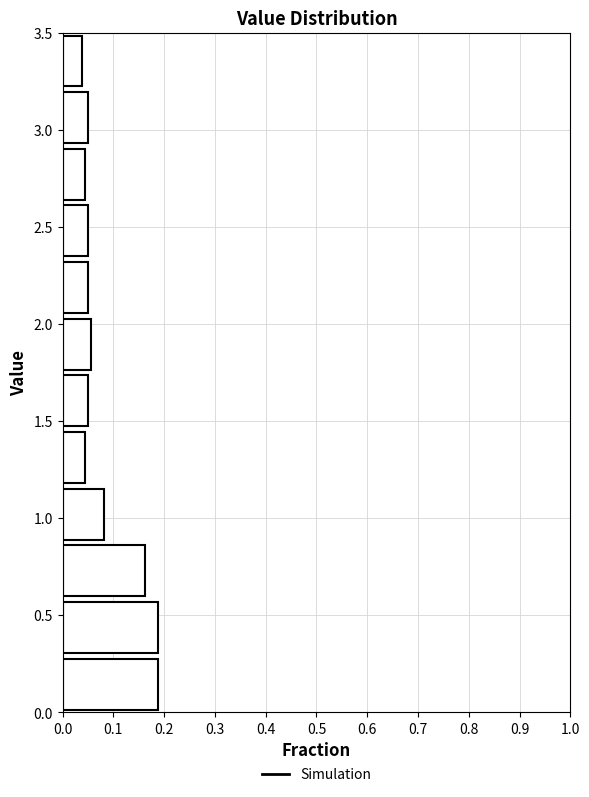

How long is the bar that spans 1.45 to 1.75 on the y-axis? Neither the bar edges nor the lengths are printed on the chart, so give them approximately, as read against the axes.

0.05